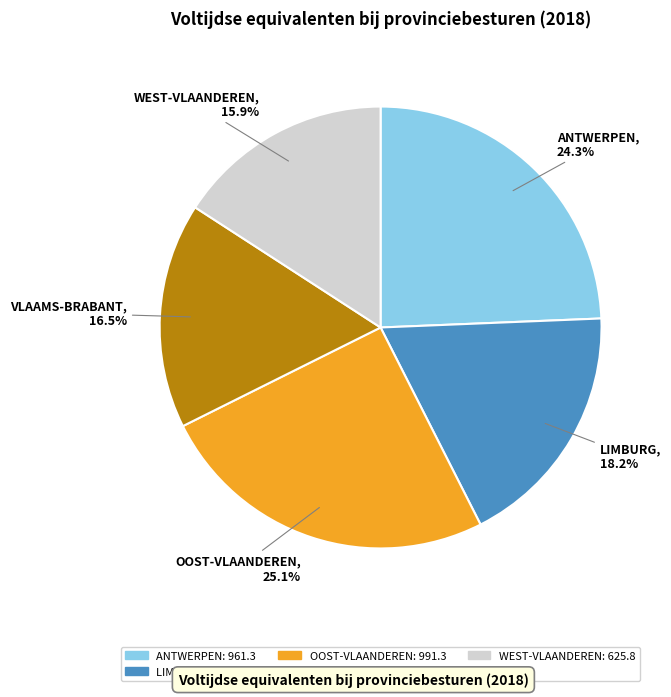

Is it true that OOST-VLAANDEREN is 15% of the pie?

False